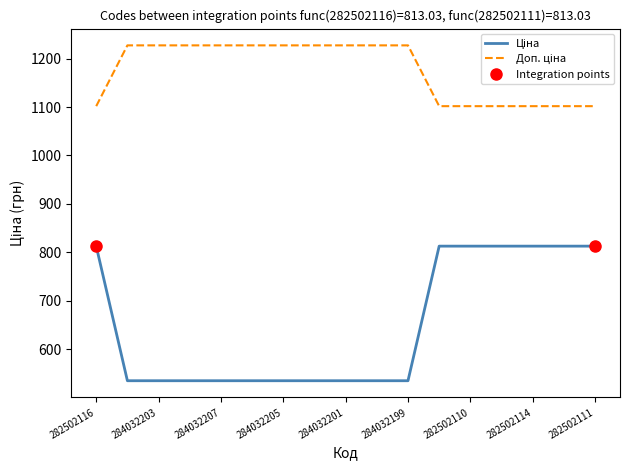

What is the value of the Ціна point at the 7th from the left?

535.4